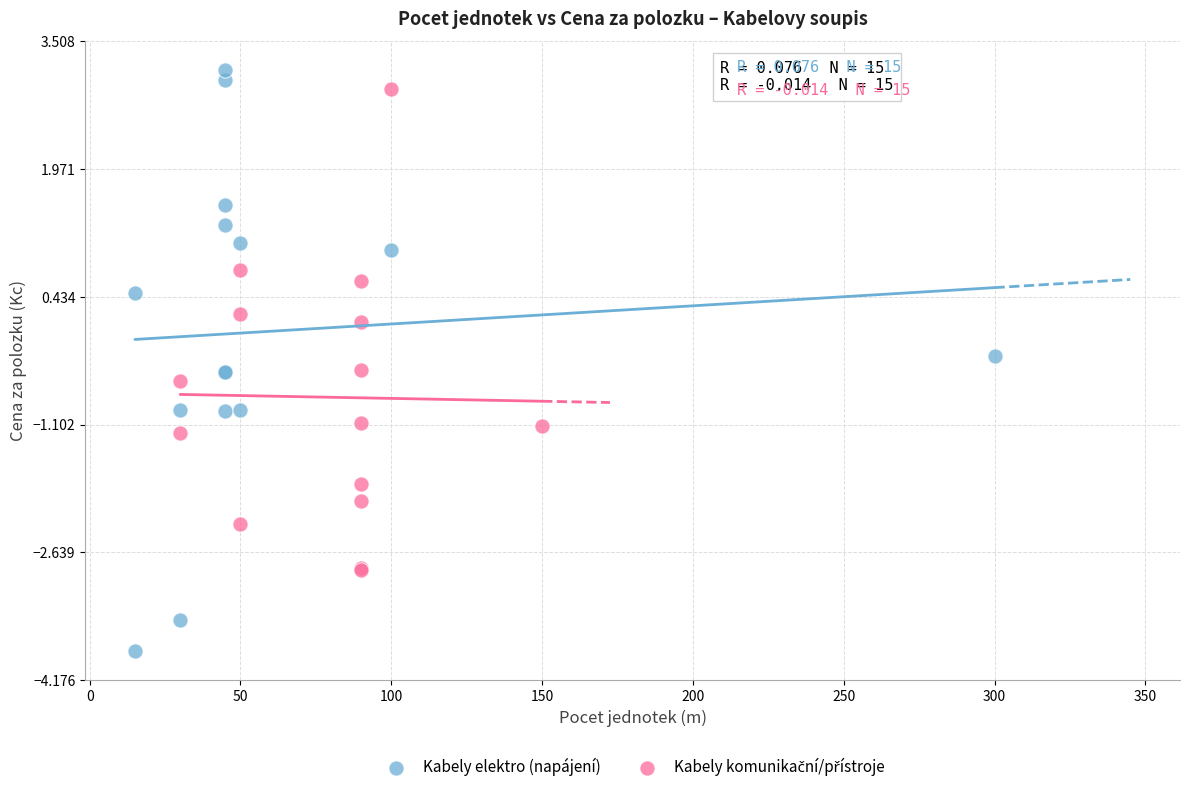

Which series has the largest Y range (max minus min)?

Kabely elektro (napájení)